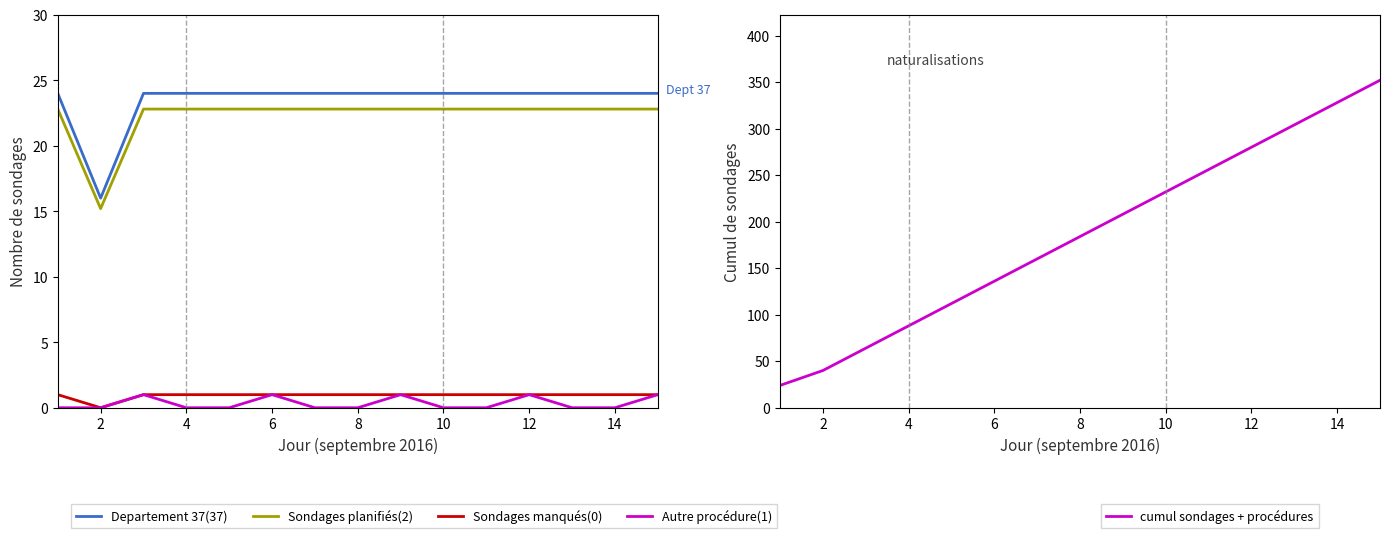

What is the average value of the Departement 37(37) series?

23.5